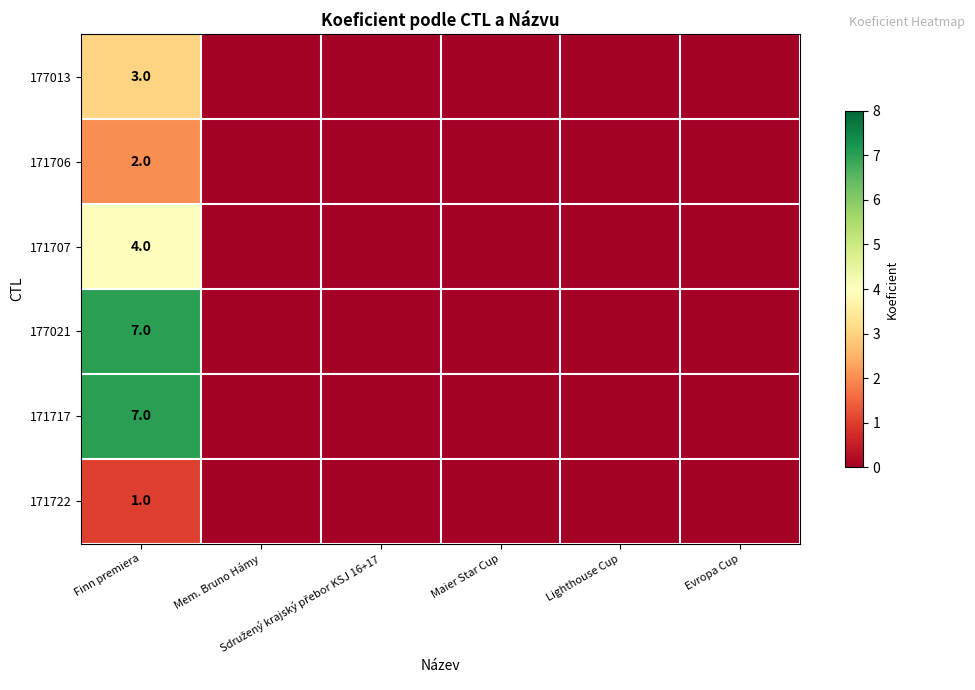

At Mem. Bruno Hámy, list the series in order from largest to smallest.

177013, 171706, 171707, 177021, 171717, 171722